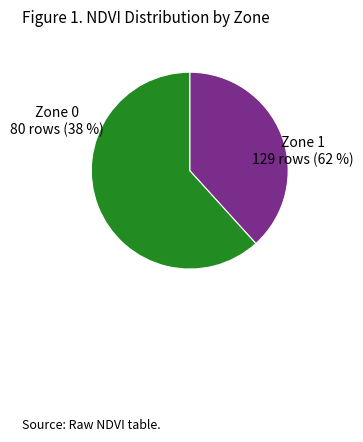

What is the total percentage of Zone 0 and Zone 1?

100.0%